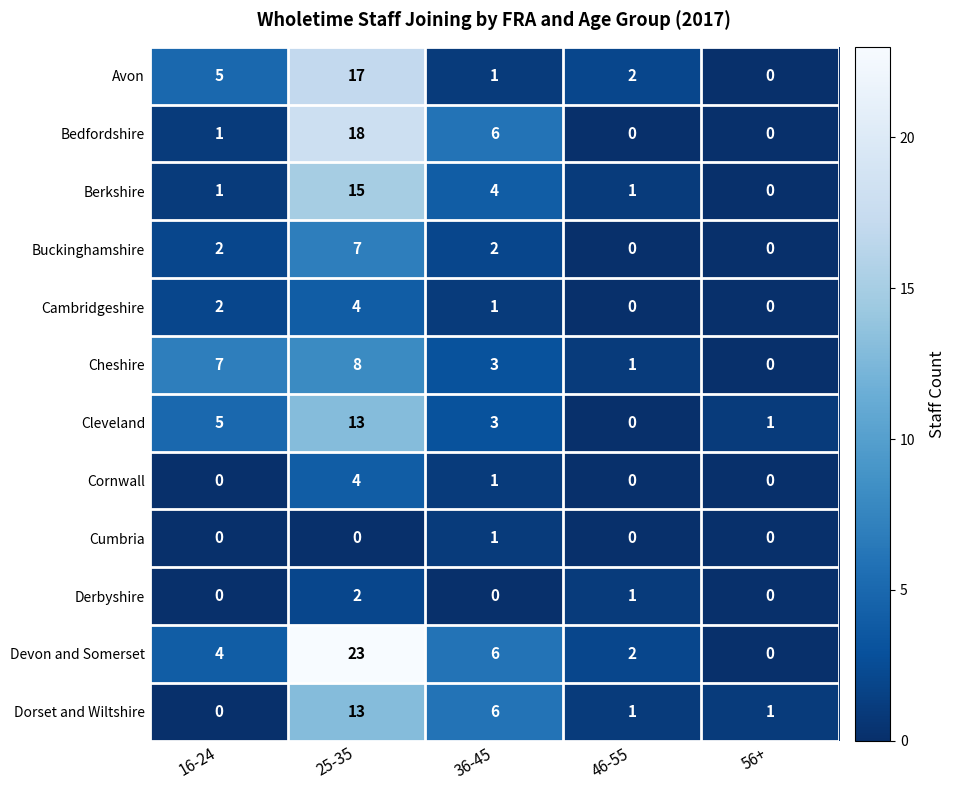

How many positive values does the Devon and Somerset series have?

4